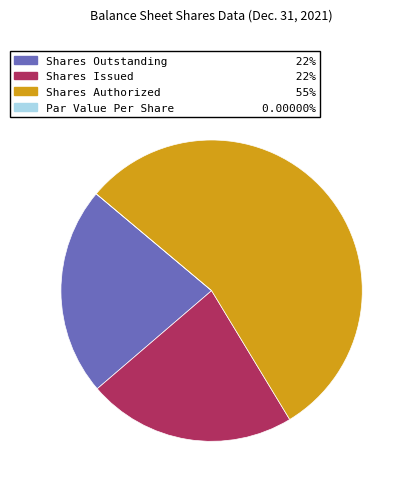

Is there a majority slice in this chart?

Yes